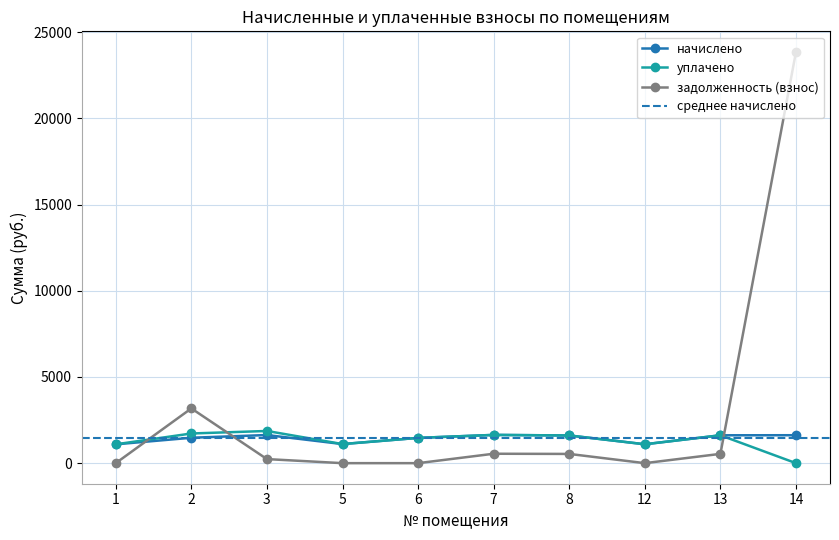

The начислено series shows 1497.4 at 5. True or false?

False